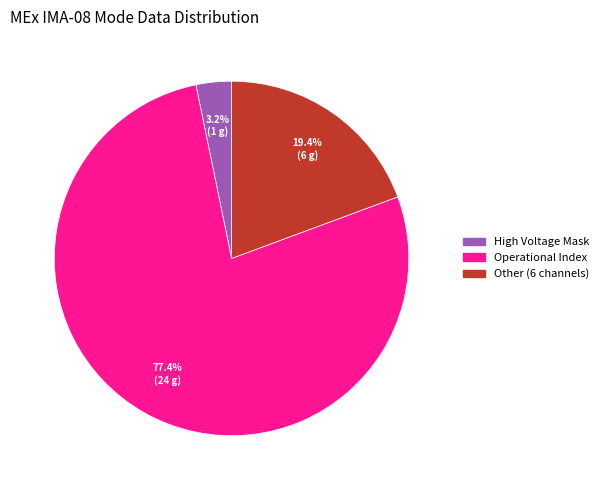

Is there any slice that represents more than half of the pie?

Yes